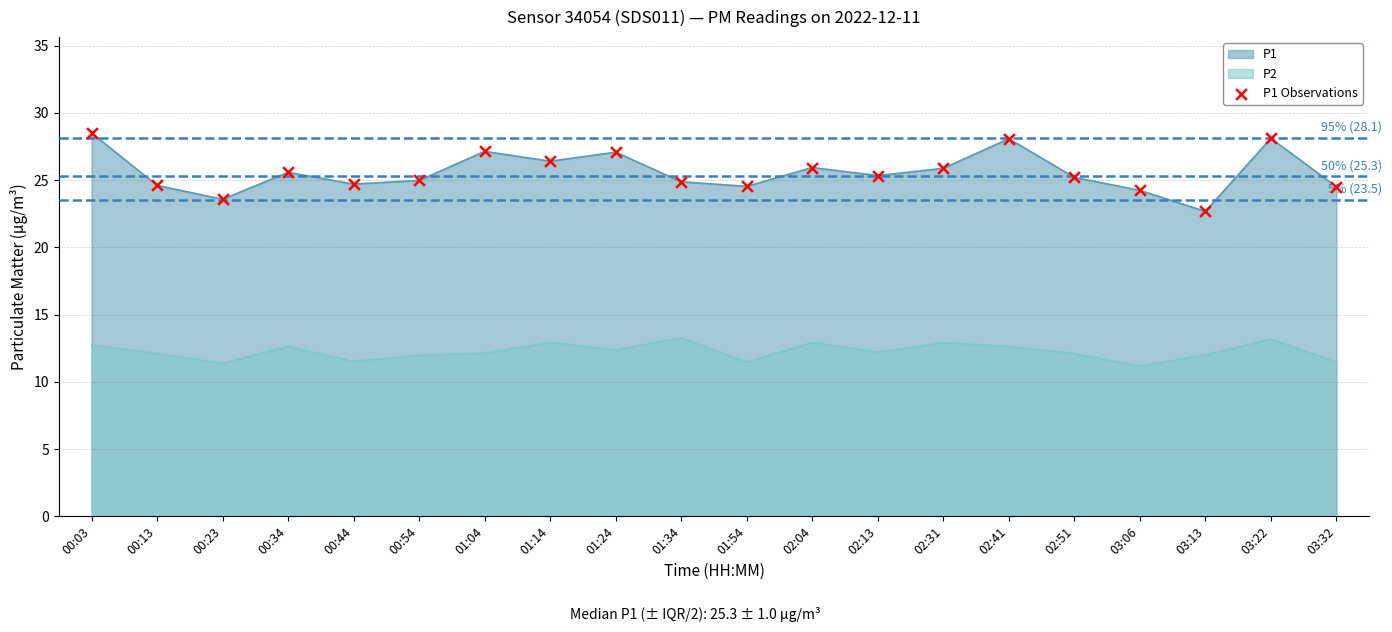

What is the ratio of the value at 01:14 to the value at 02:13?

1.0